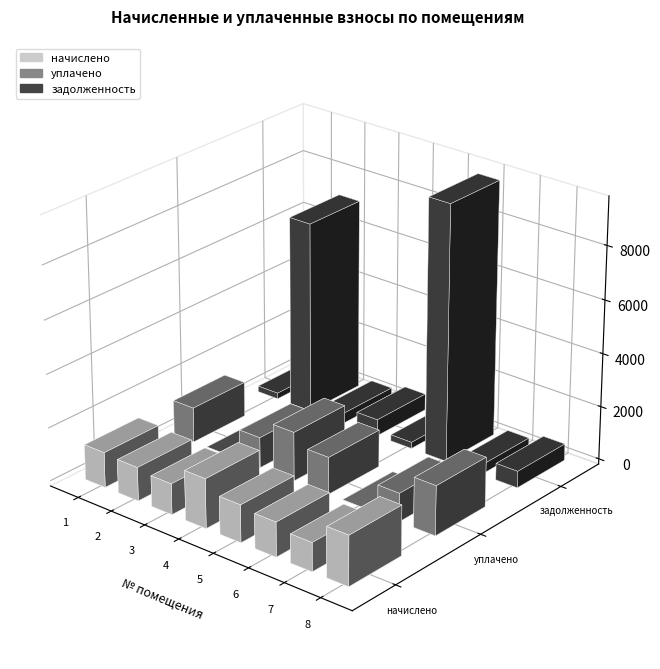

What is the difference between the highest and lowest values at 6?

9593.6